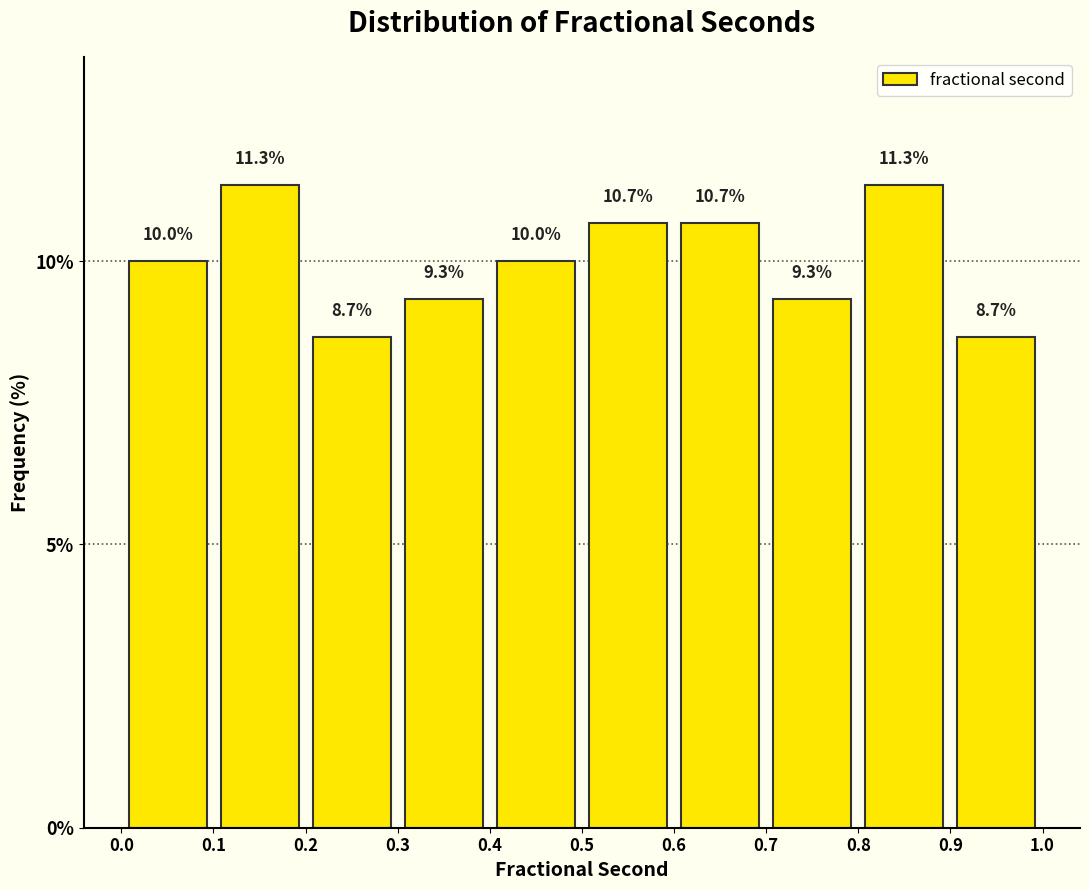

Reading left to right, transcribe this chart: for each bar, give the range it covers on the x-axis and its height. The bar edges are not printed on the chart, so give them approximately, as read against the axis.

0.0 to 0.1: 10.0
0.1 to 0.2: 11.3
0.2 to 0.3: 8.7
0.3 to 0.4: 9.3
0.4 to 0.5: 10.0
0.5 to 0.6: 10.7
0.6 to 0.7: 10.7
0.7 to 0.8: 9.3
0.8 to 0.9: 11.3
0.9 to 1.0: 8.7